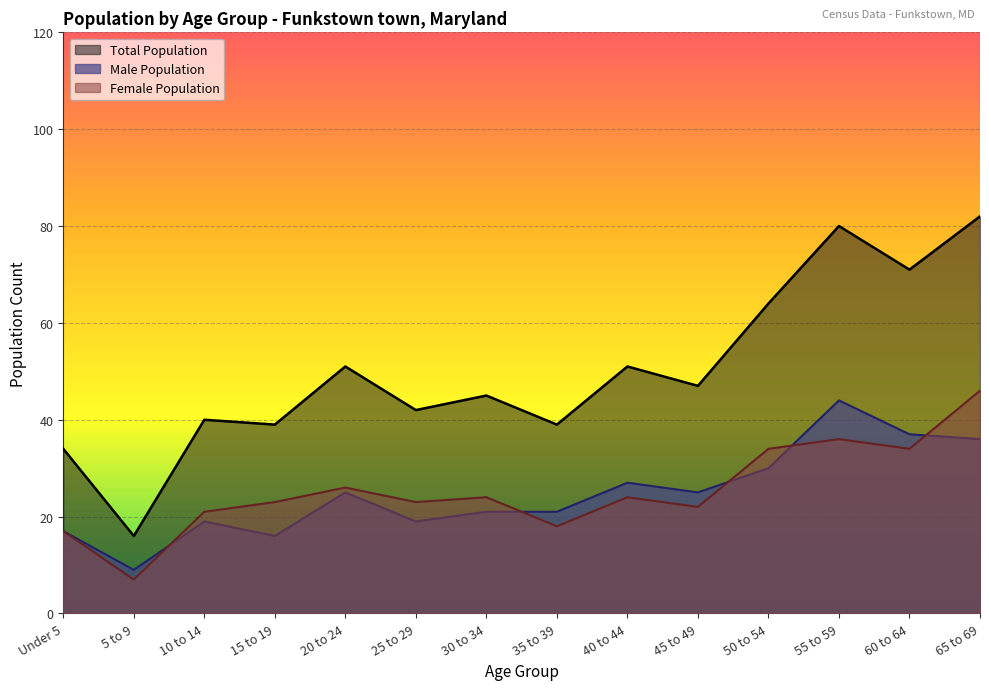

Between 60 to 64 and 20 to 24, which is larger?

60 to 64